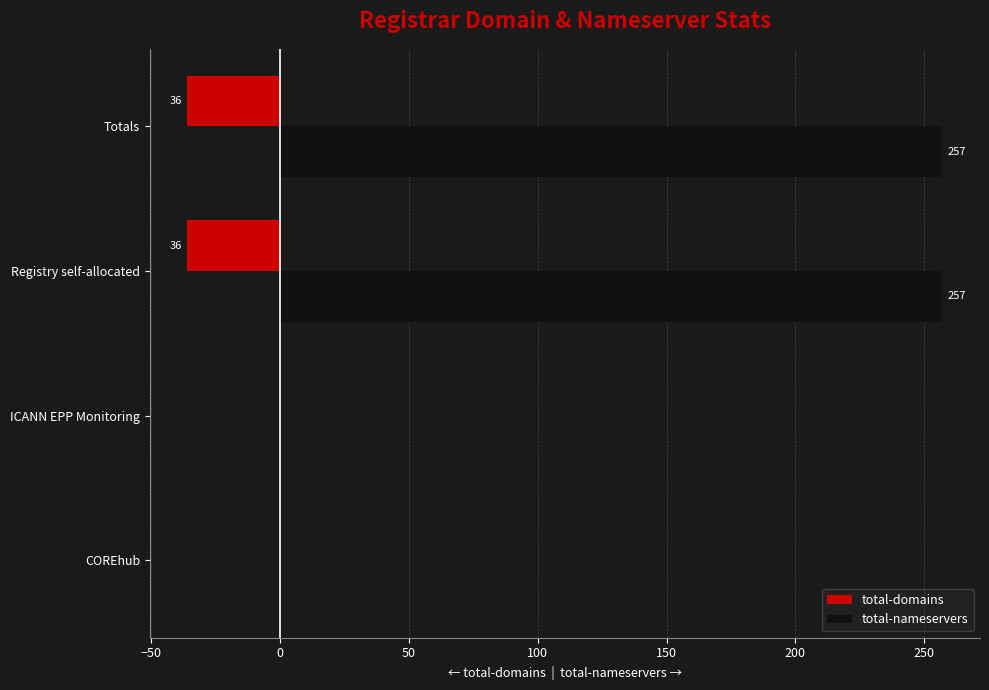

How many total-domains values are between -36 and 0?

4